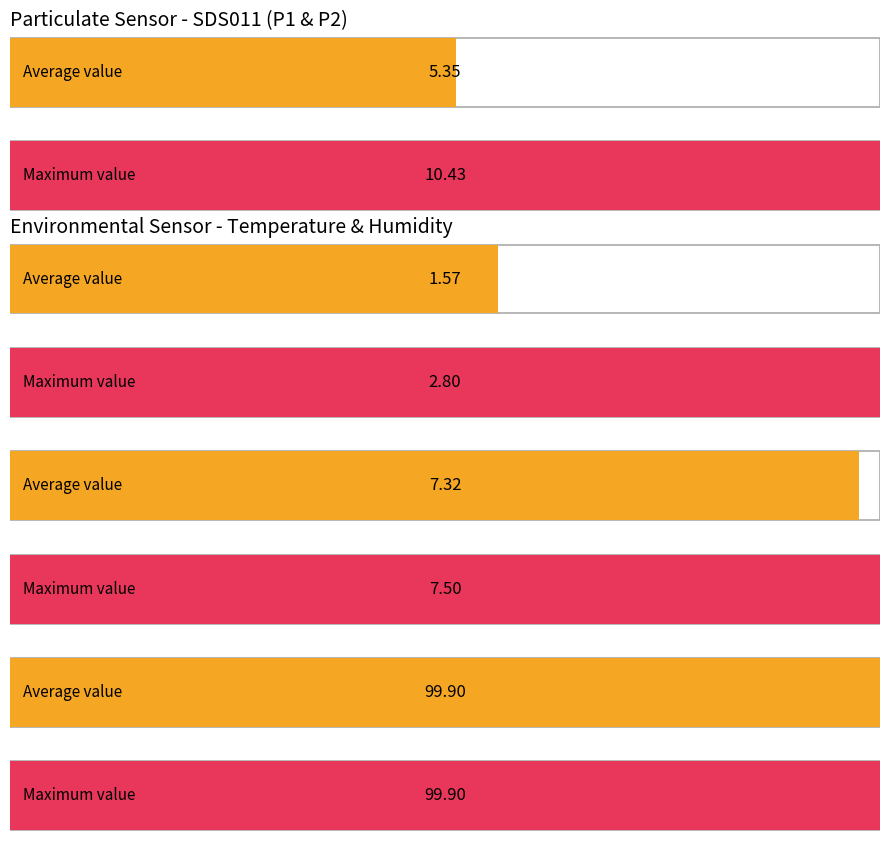

Count the number of data series in this chart.

2